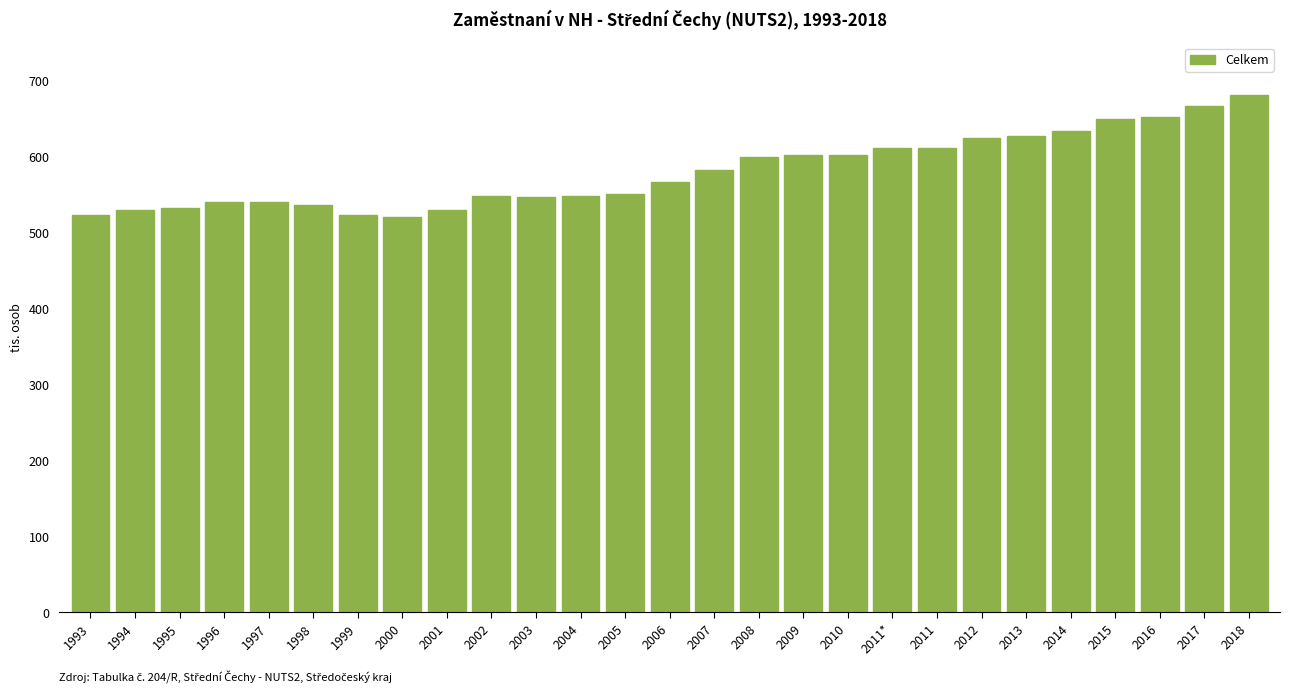

Between 1999 and 1997, which is larger?

1997